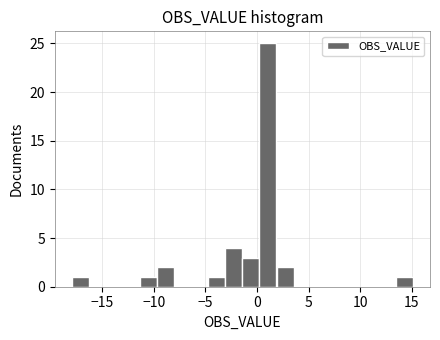

Around what value on the x-axis is the tallest bar? Give the approximate position of its centre, as read against the axis.

1.0